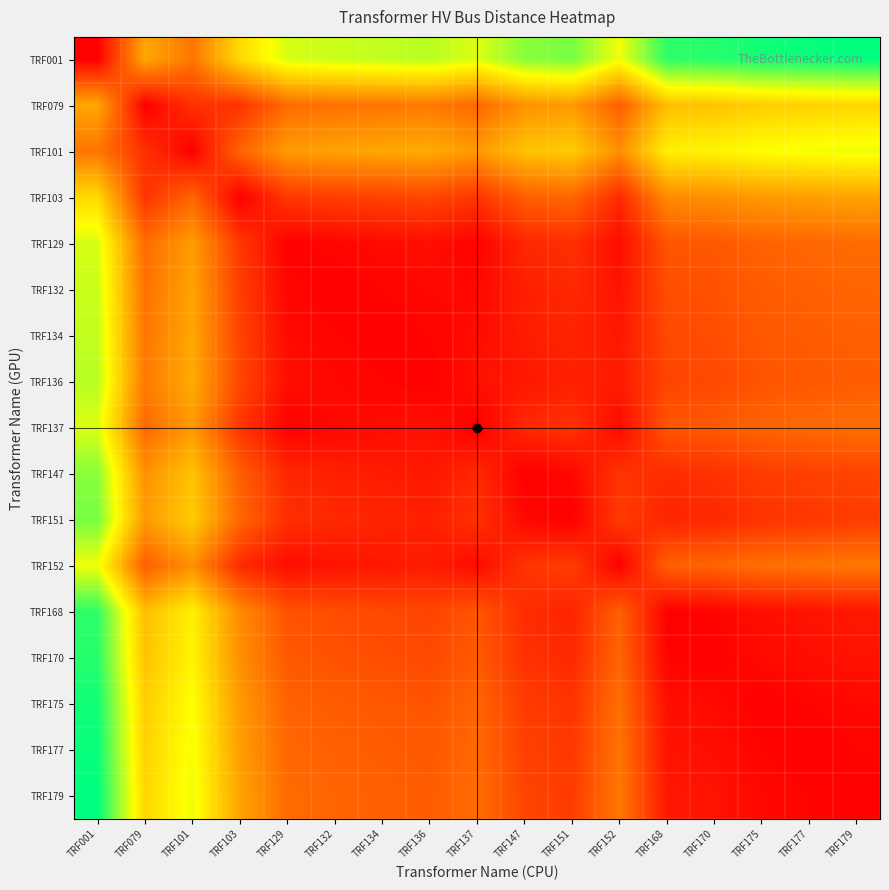

What is the total value across all series at TRF179?

4.8